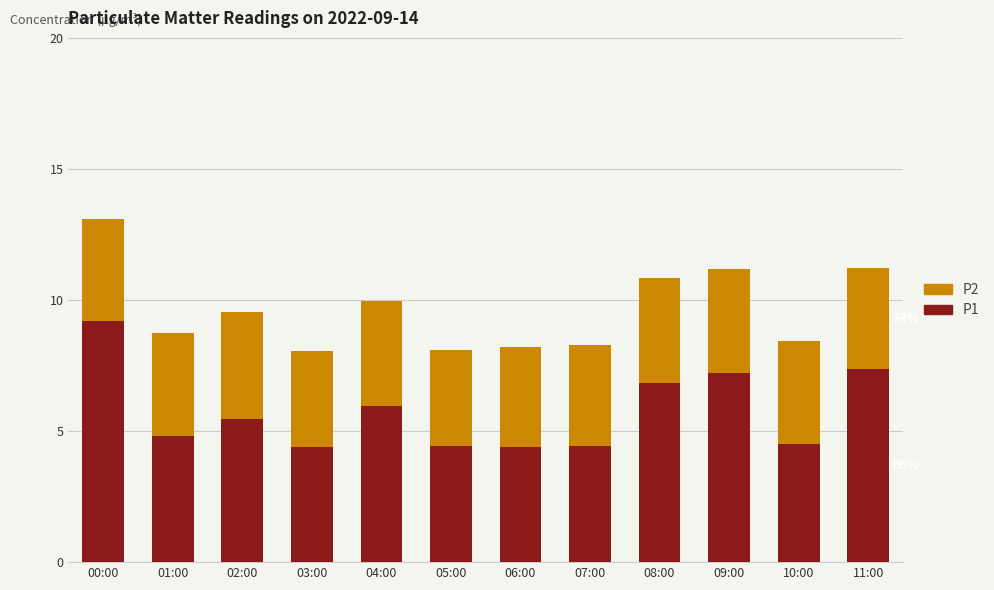

What is the value of the P1 bar at the 1st from the left?

9.2